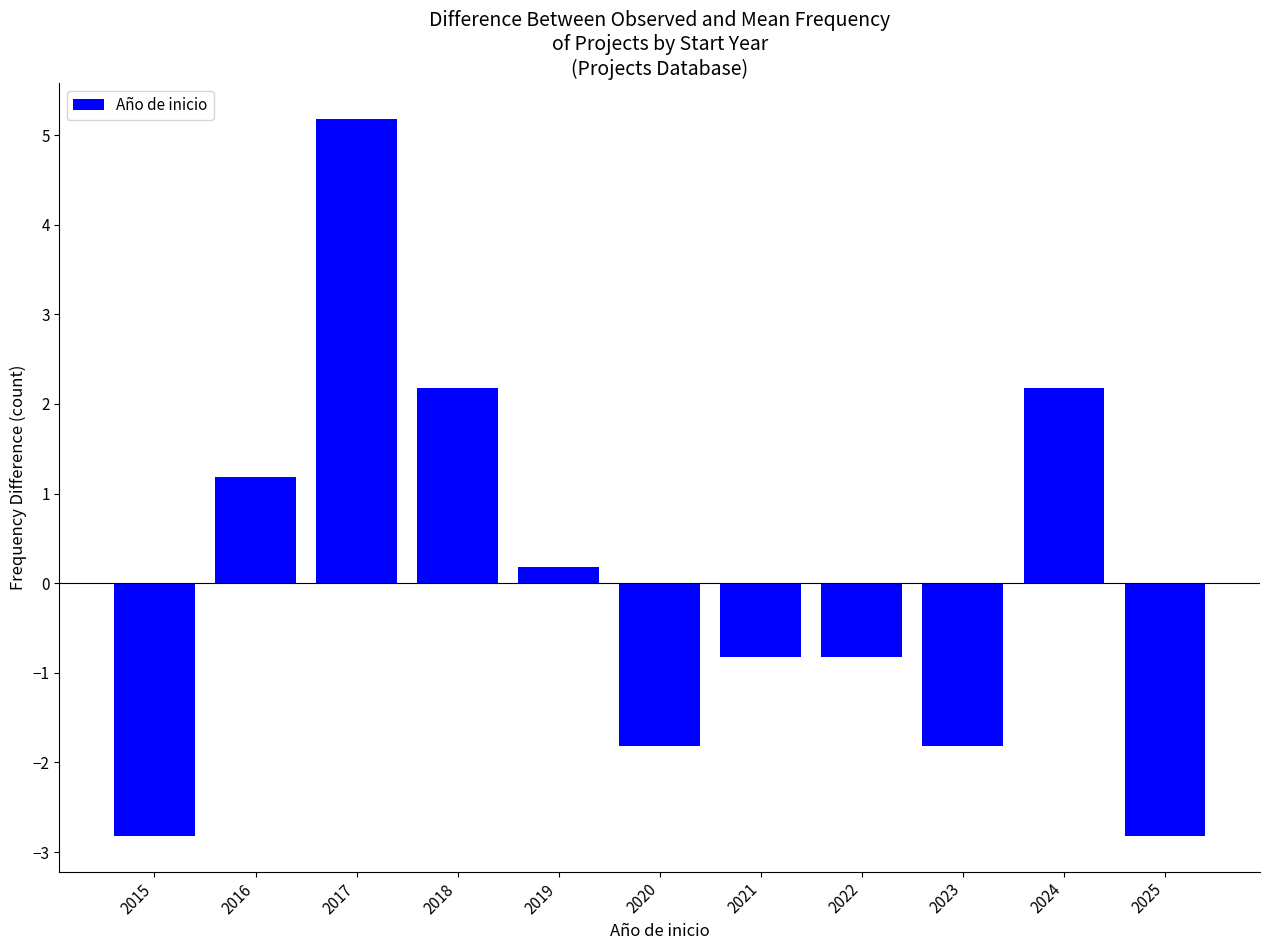

Reading left to right, what are all the values shown in this chart?

-2.8	1.2	5.2	2.2	0.2	-1.8	-0.8	-0.8	-1.8	2.2	-2.8